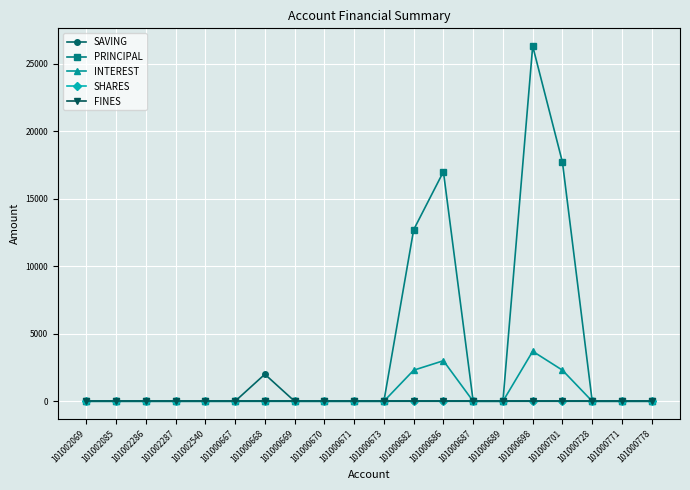

Does the chart have visible grid lines?

Yes